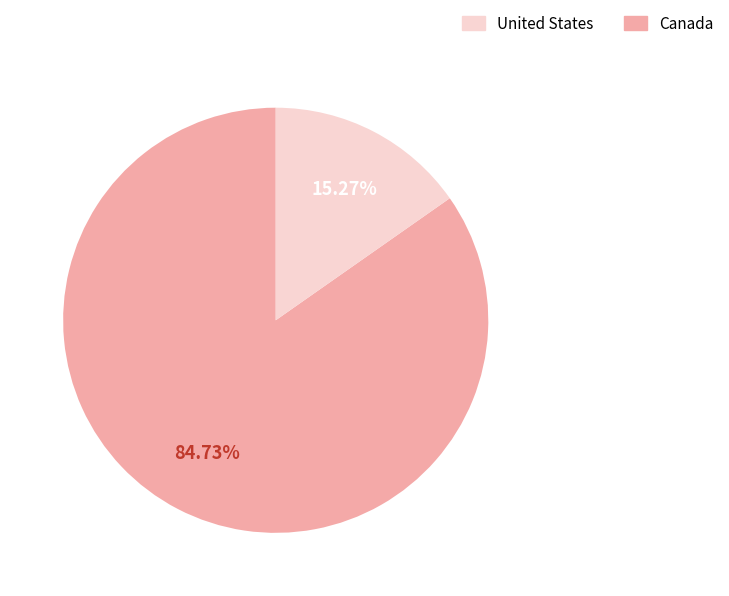

What portion of the pie excludes Canada?

84.7%